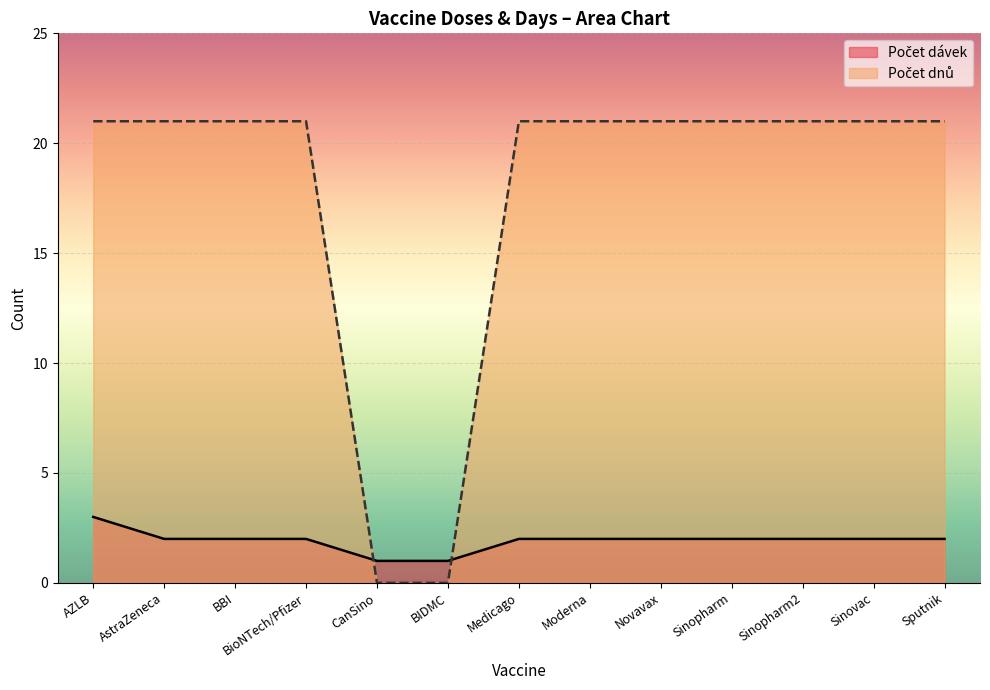

Reading left to right, what are all the values shown in this chart?

Počet dávek: AZLB=3	AstraZeneca=2	BBI=2	BioNTech/Pfizer=2	CanSino=1	BIDMC=1	Medicago=2	Moderna=2	Novavax=2	Sinopharm=2	Sinopharm2=2	Sinovac=2	Sputnik=2
Počet dnů: AZLB=21	AstraZeneca=21	BBI=21	BioNTech/Pfizer=21	CanSino=0	BIDMC=0	Medicago=21	Moderna=21	Novavax=21	Sinopharm=21	Sinopharm2=21	Sinovac=21	Sputnik=21